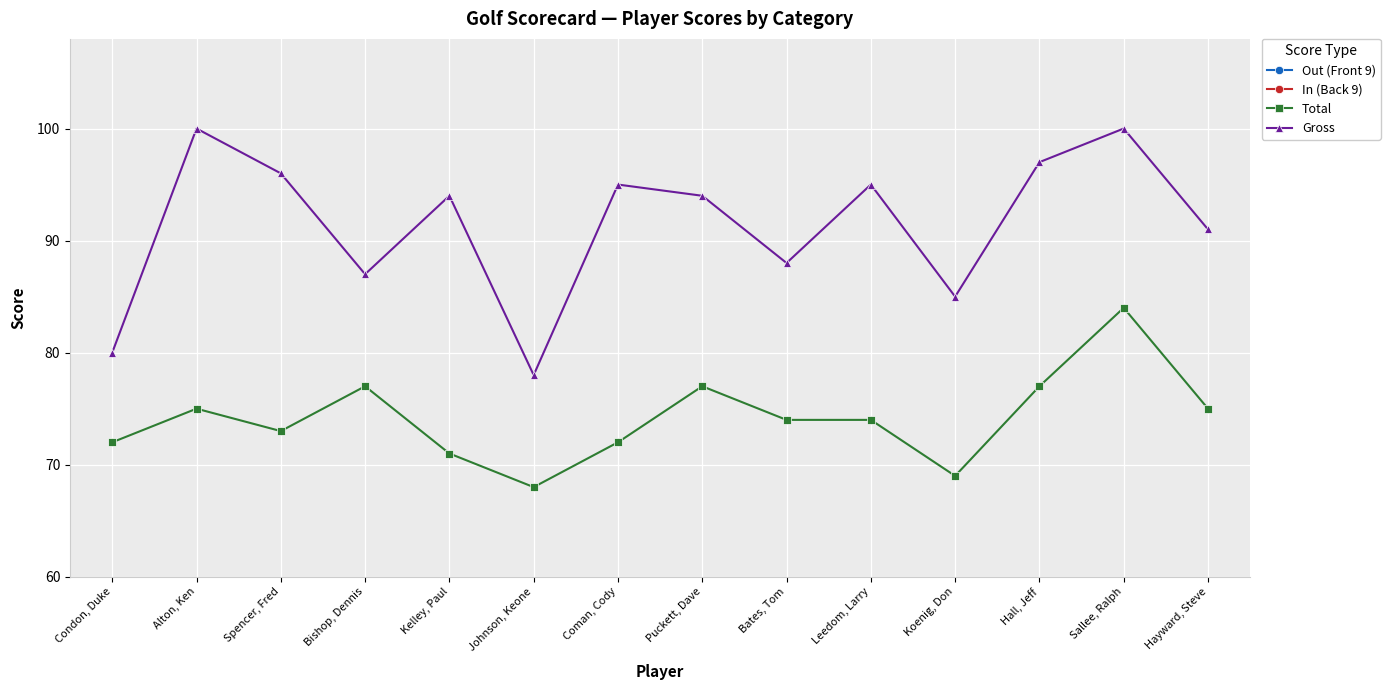

What is the difference between the highest and lowest values at Johnson, Keone?

46